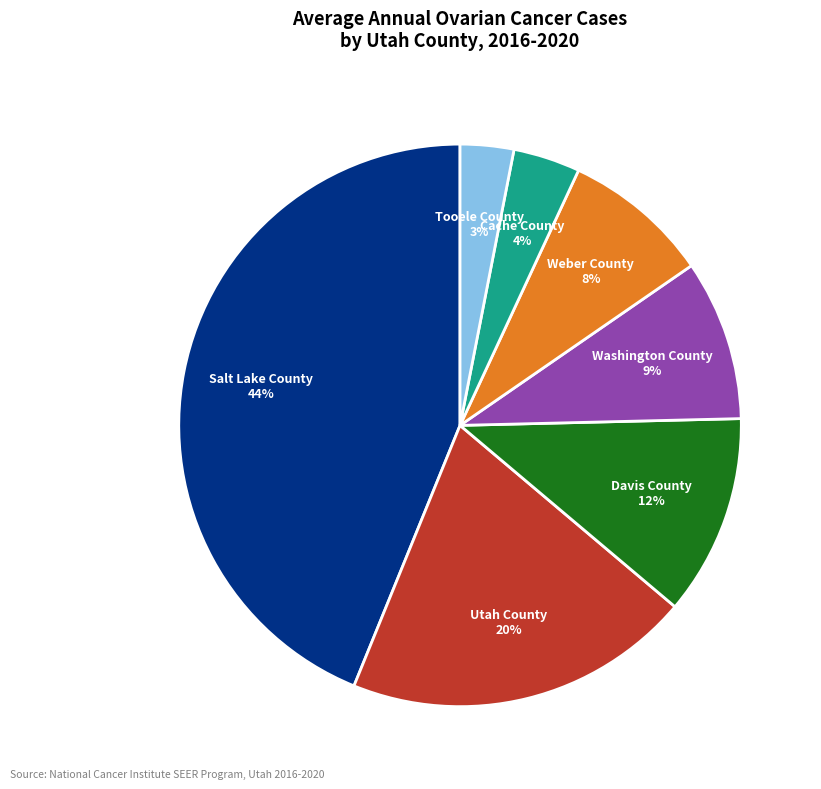

To the nearest percent, what percentage of the pie is Davis County?

12%